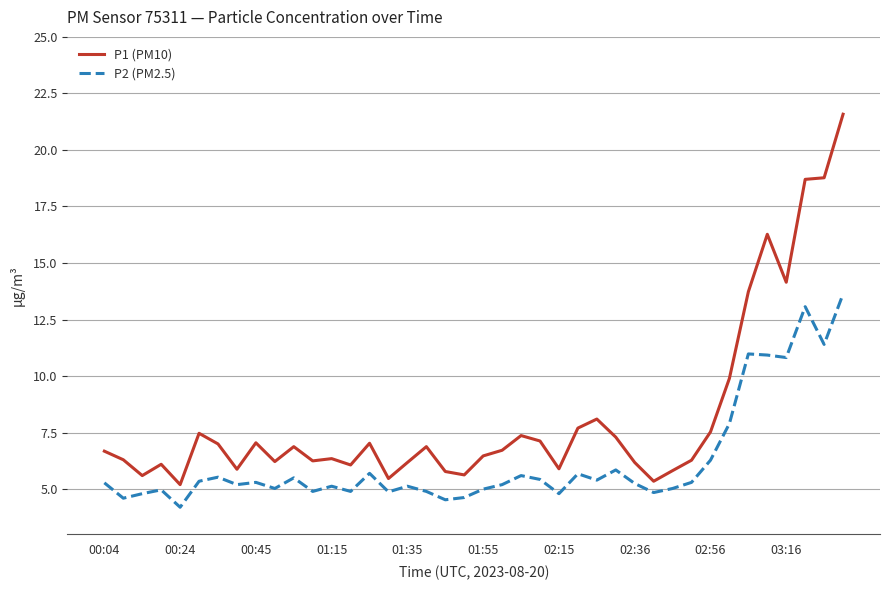

Rank the series by their average value, from highest to lowest.

P1 (PM10), P2 (PM2.5)